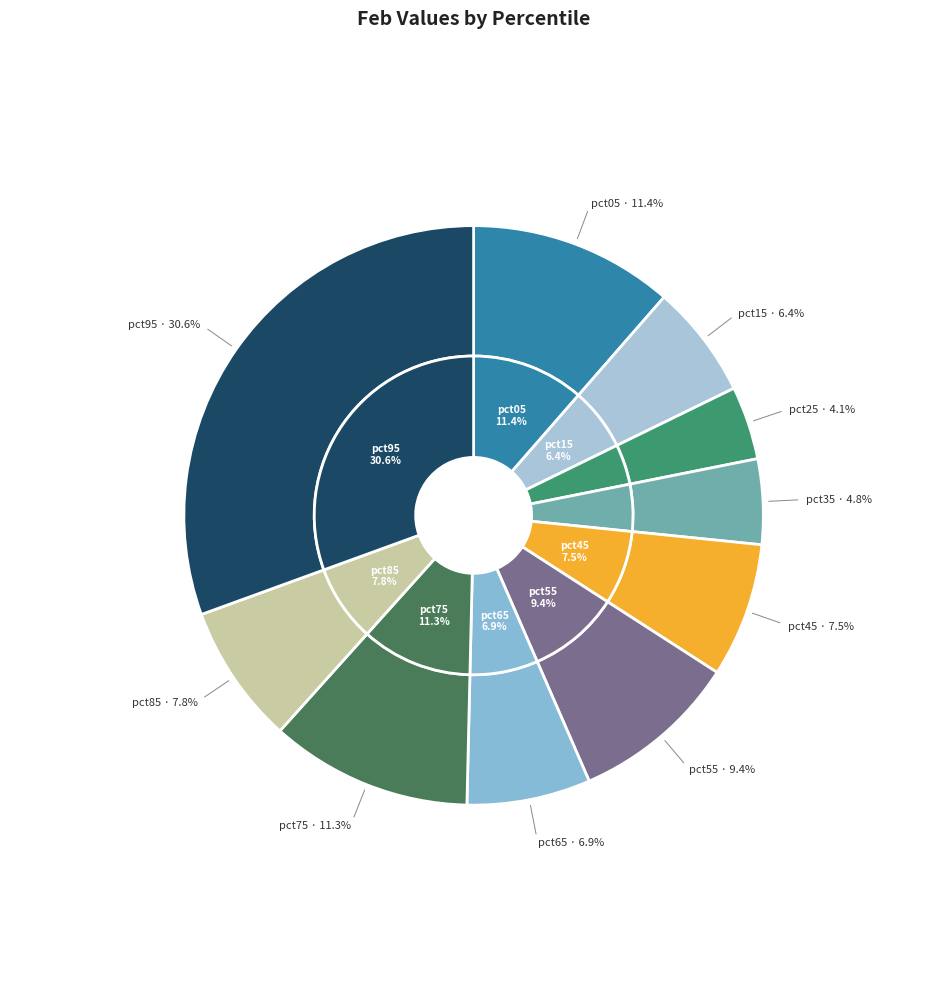

Combined, do pct85 and pct75 account for over 50%?

No